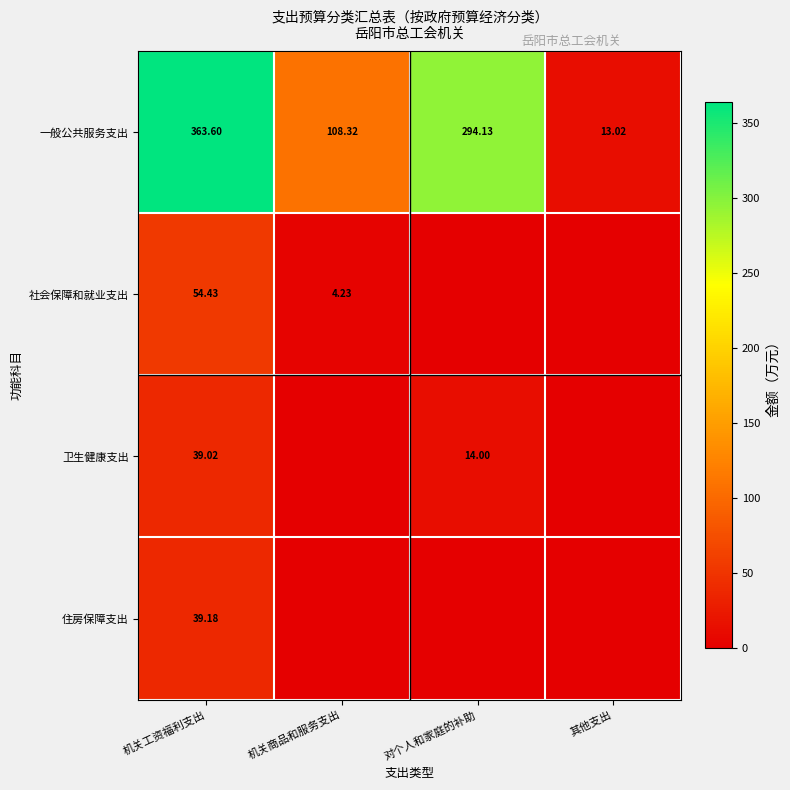

What is the difference between the second highest and minimum values in the 一般公共服务支出 series?

281.1